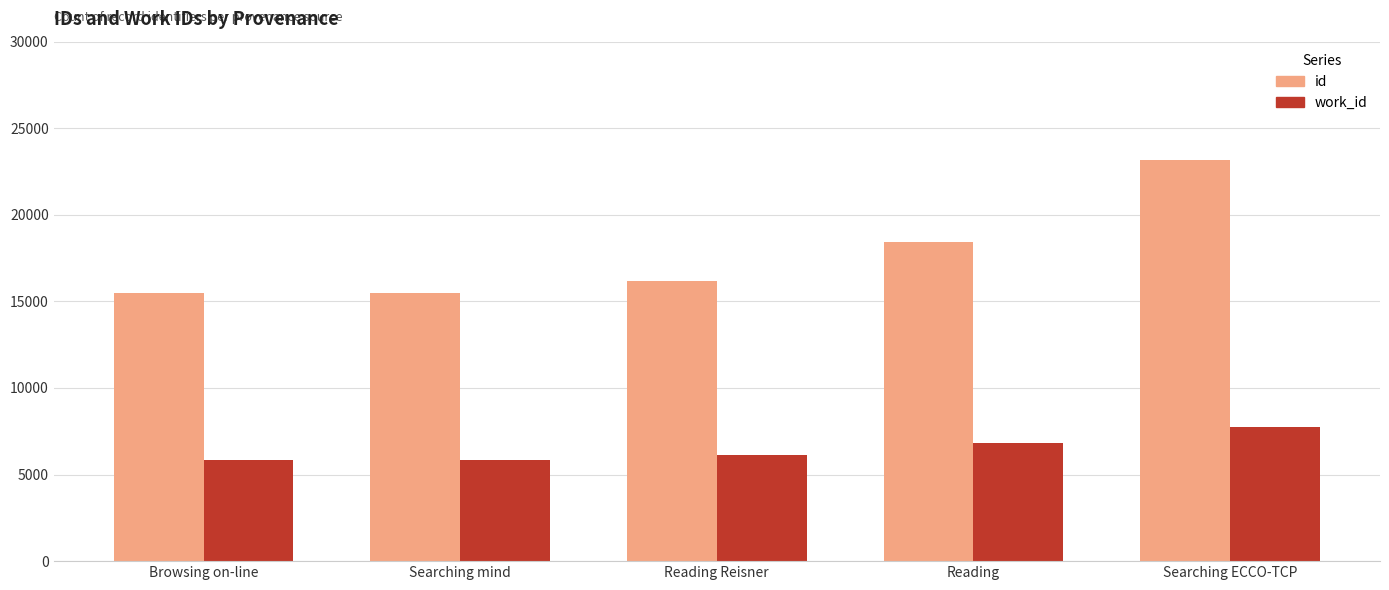

What position from the left is Browsing on-line?

1